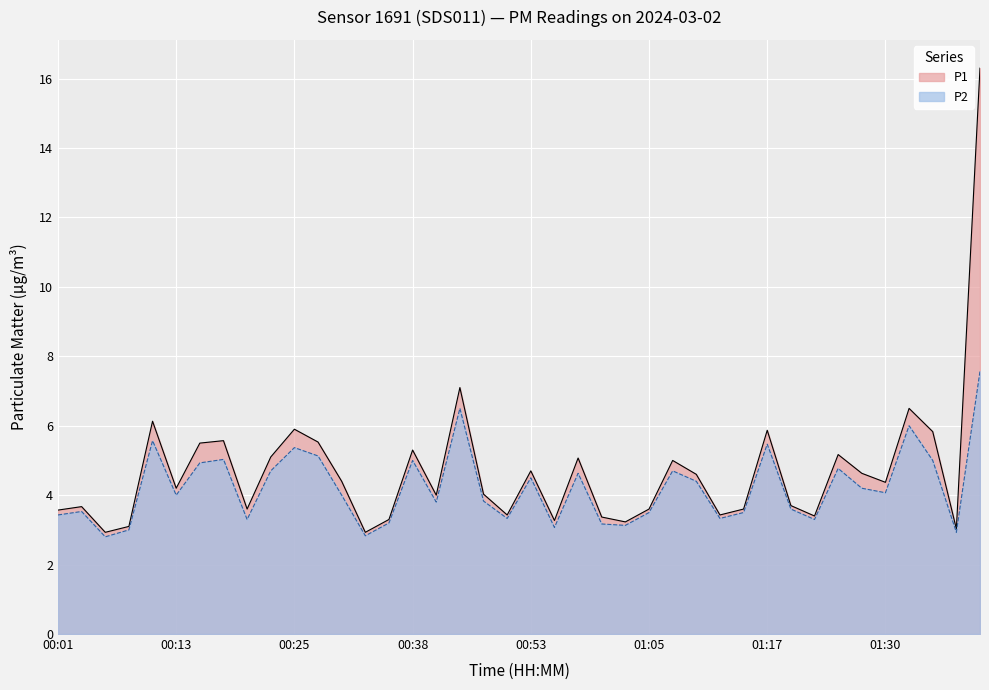

True or false: P1 has a value of 4.7 at 00:50.

False